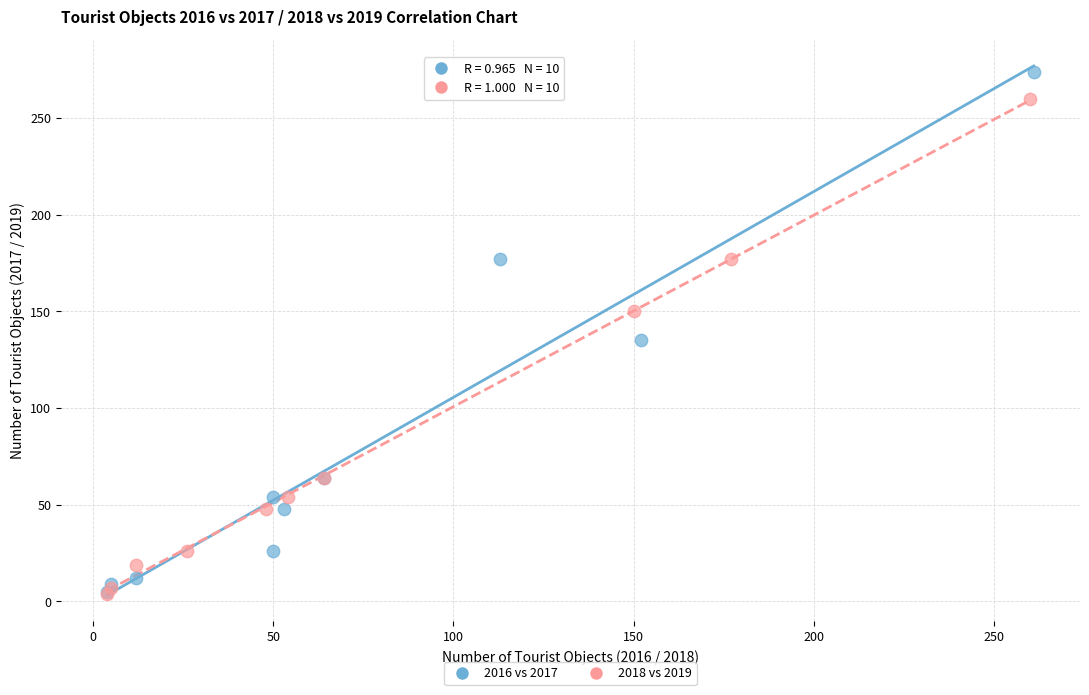

What are all the series names shown in the legend?

2016 vs 2017, 2018 vs 2019